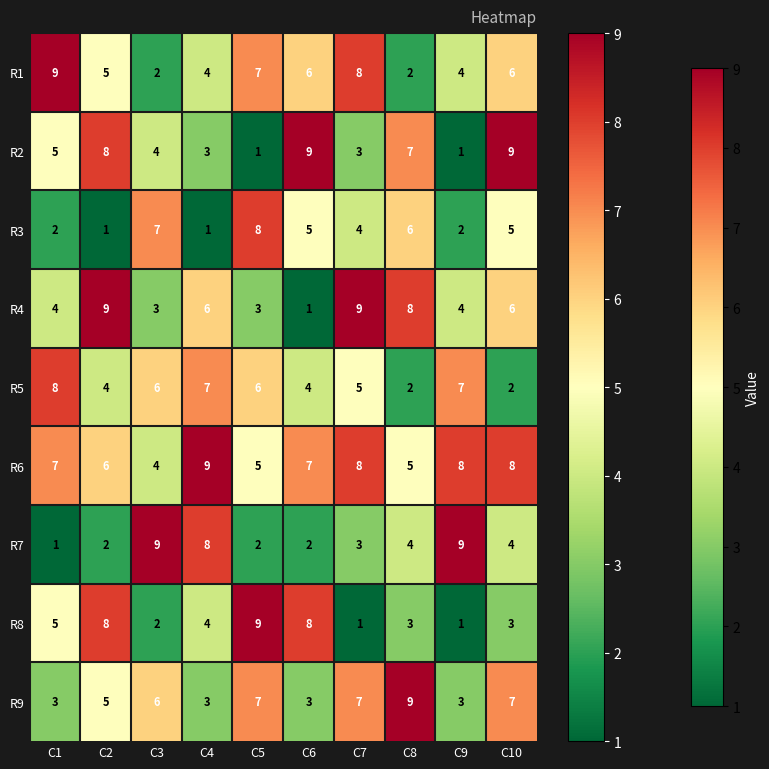

What value does the R9 series have at C8?

9